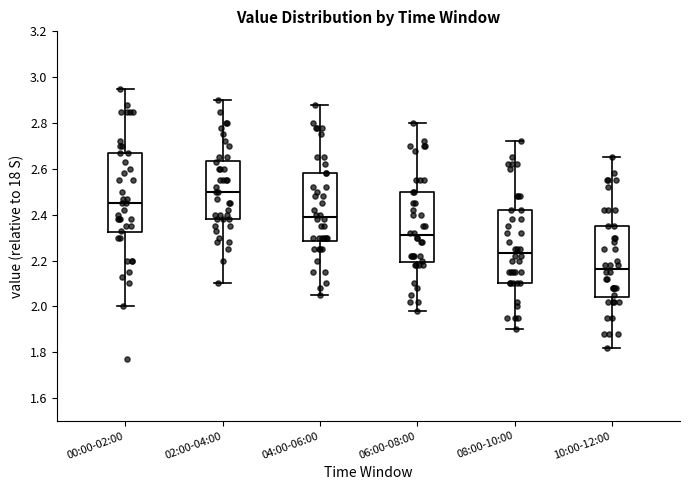

Which box has the highest median line?

02:00-04:00